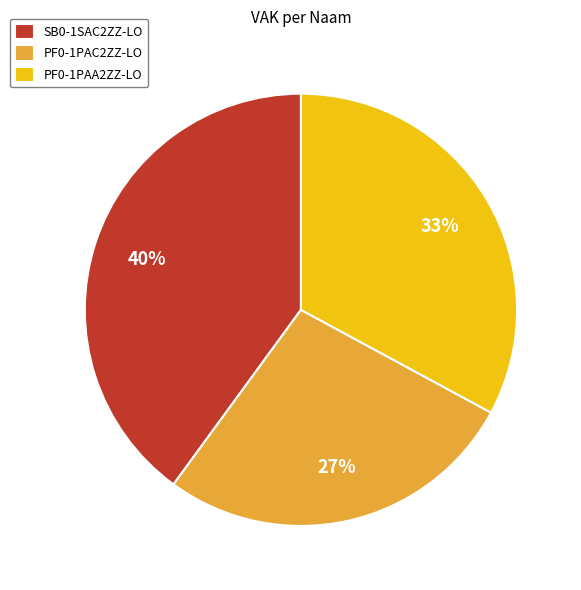

Count the number of slices in the pie.

3